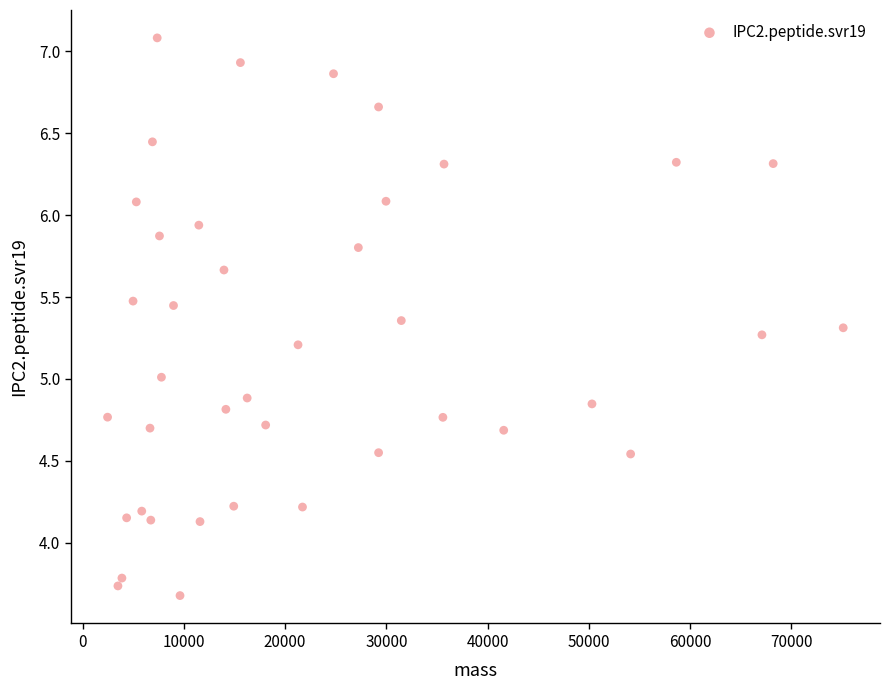

What is the range of X values (max minus min)?

72651.9